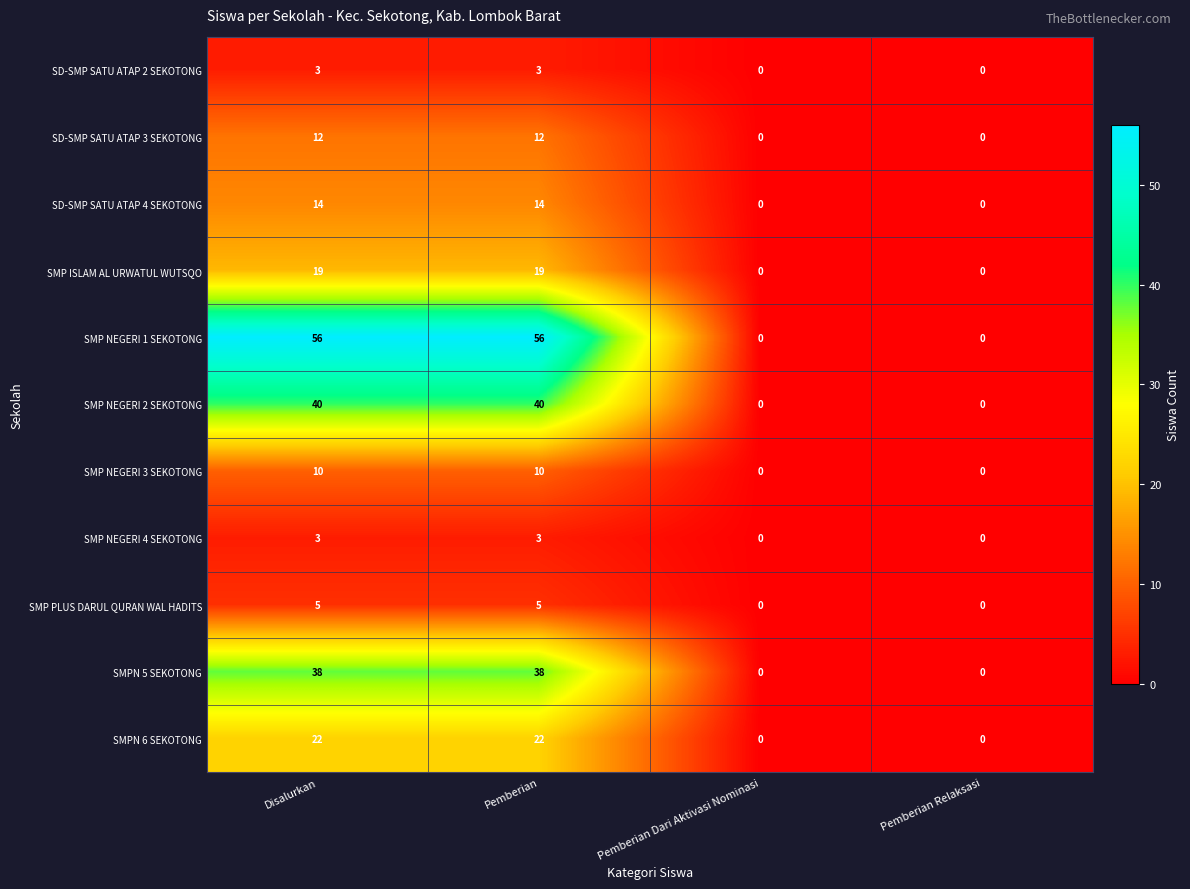

Which series has the largest total across all categories?

SMP NEGERI 1 SEKOTONG